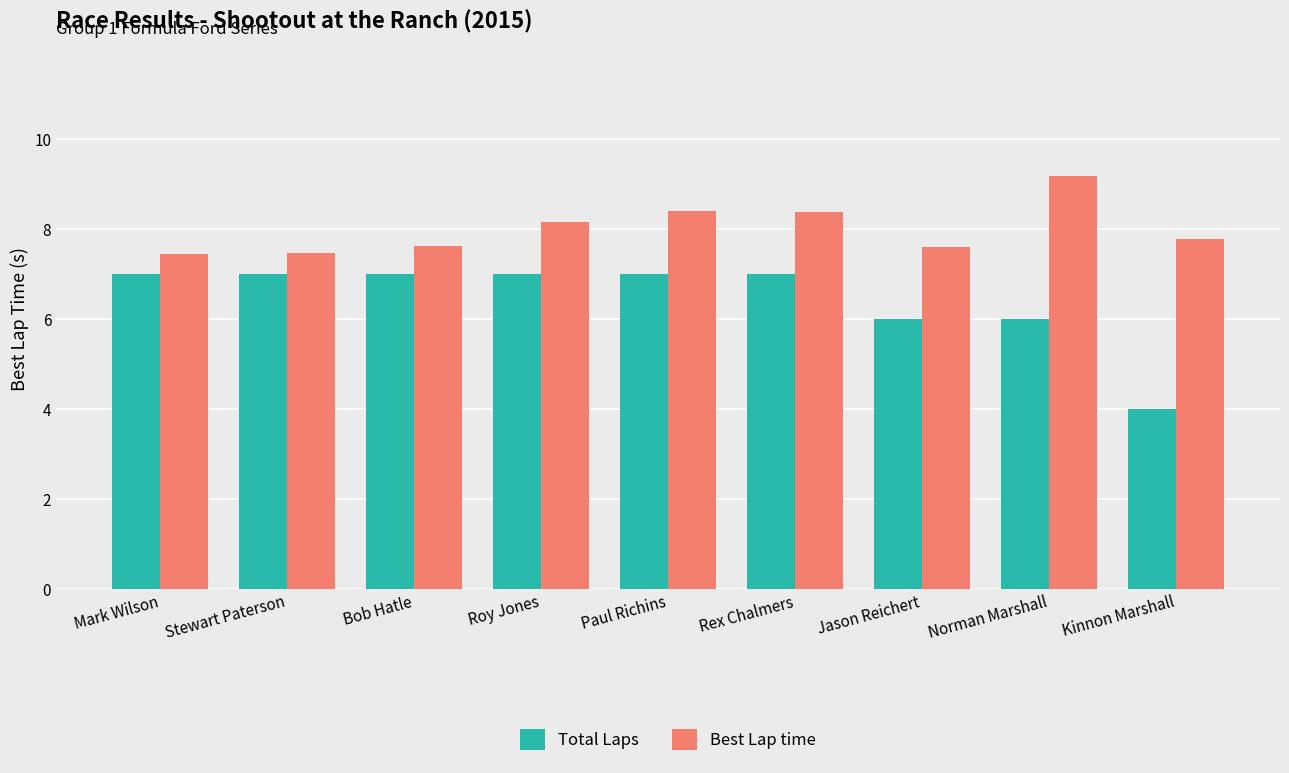

How many groups of bars are there?

9